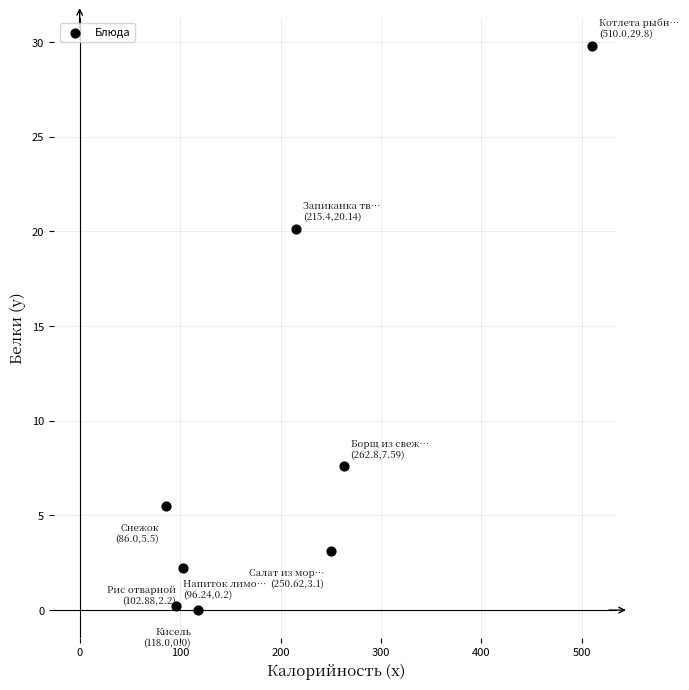

What is the average X value?

205.2